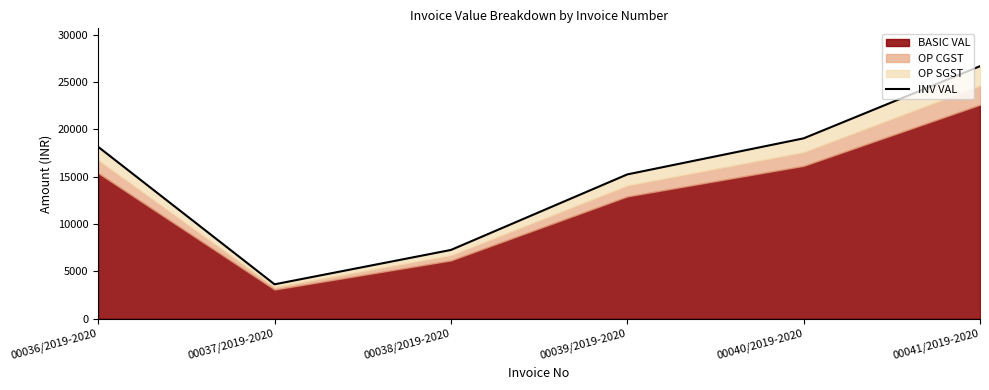

At which category does the chart reach its peak across all series?

00041/2019-2020